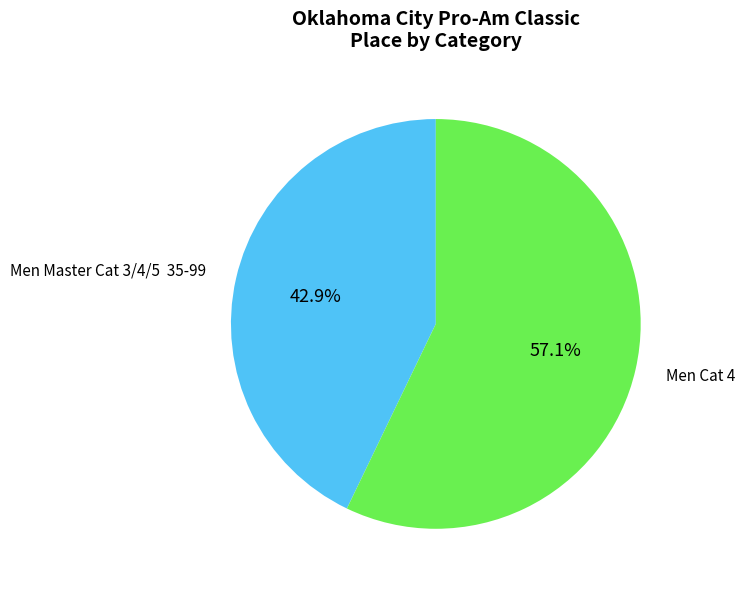

How many segments does this pie chart have?

2